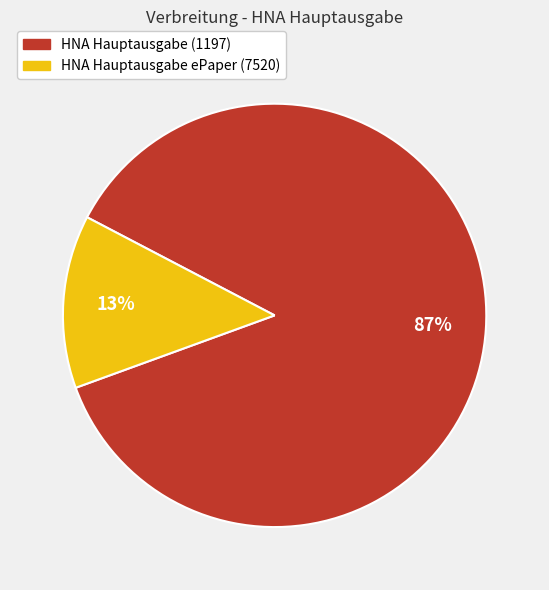

To the nearest percent, what is the difference between the HNA Hauptausgabe (1197) and HNA Hauptausgabe ePaper (7520) slice percentages?

74%